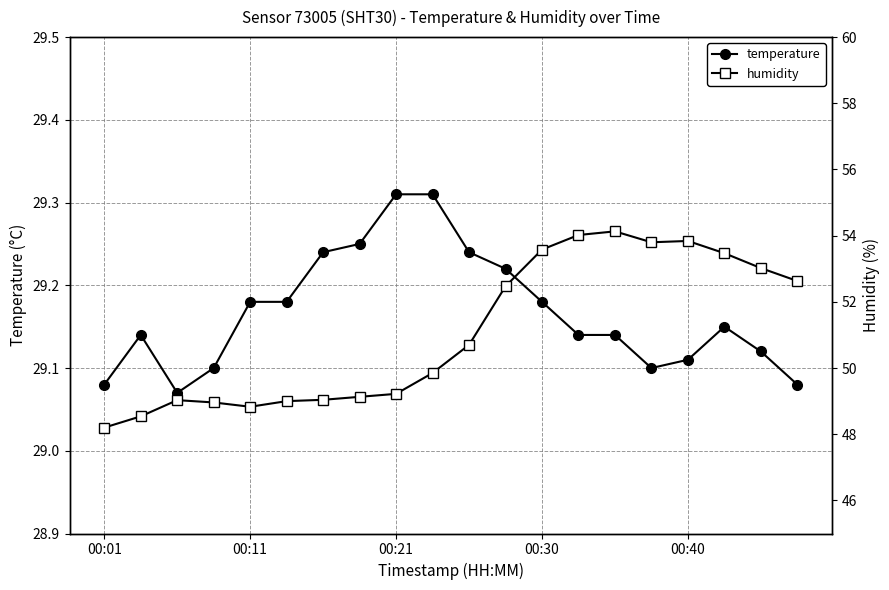

How many interior local valleys does the temperature series have?

2